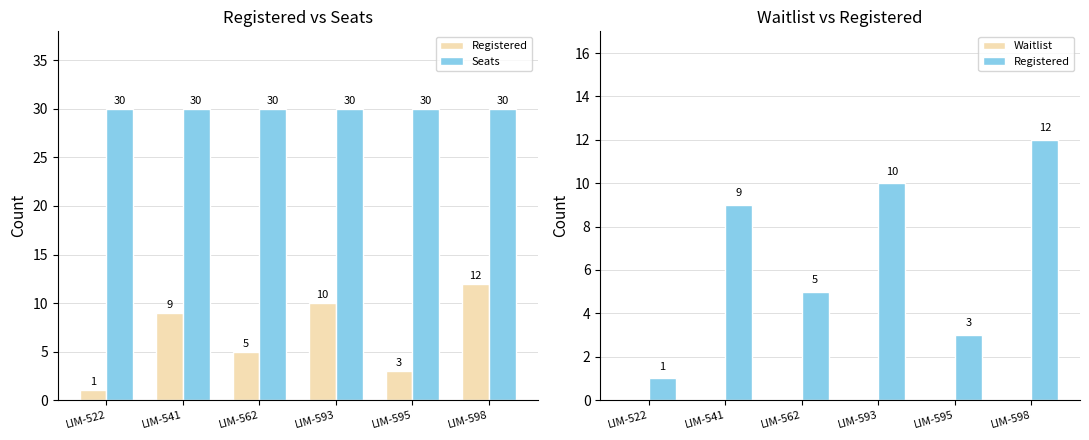

The value of Waitlist at LIM-562 is 0. True or false?

True